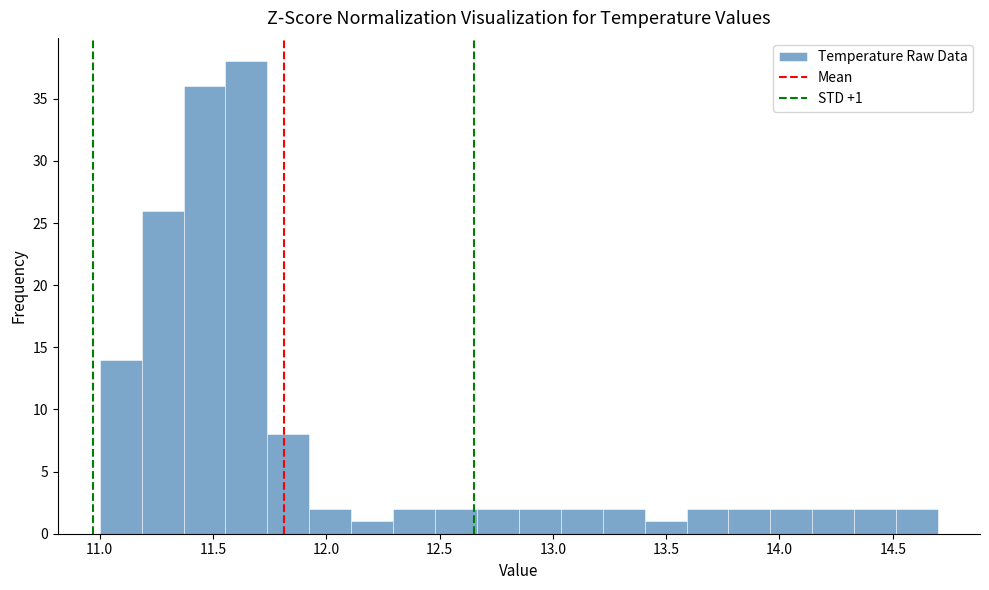

Around what value on the x-axis is the tallest bar? Give the approximate position of its centre, as read against the axis.

11.65